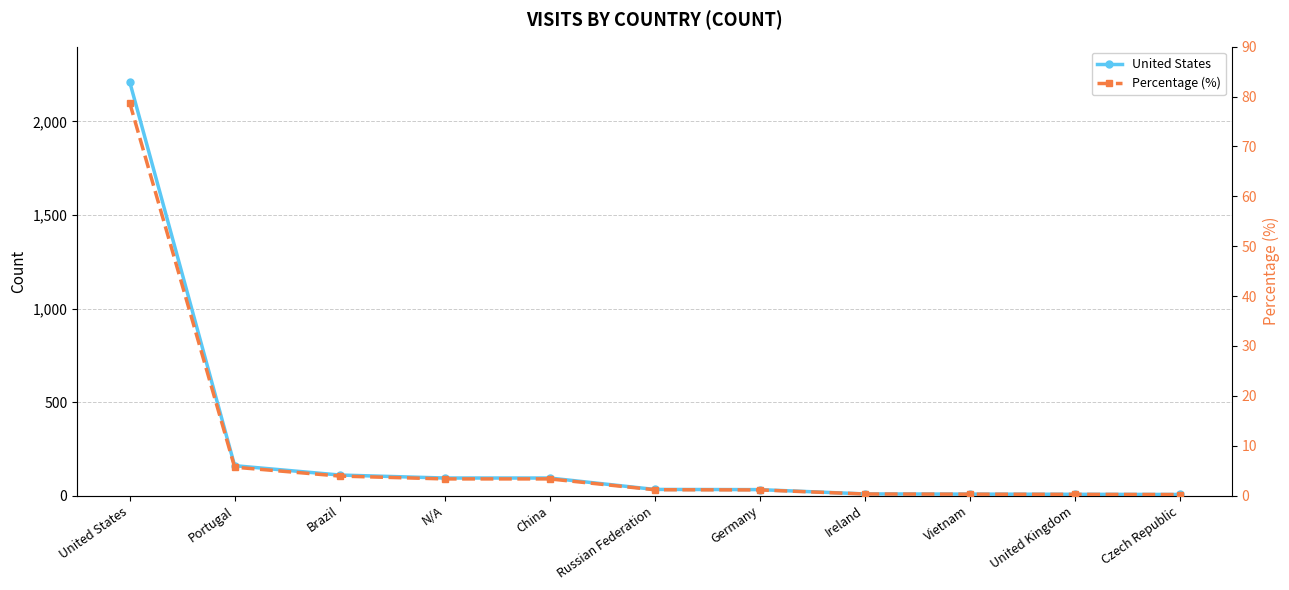

True or false: United States and Percentage (%) intersect in this chart.

False